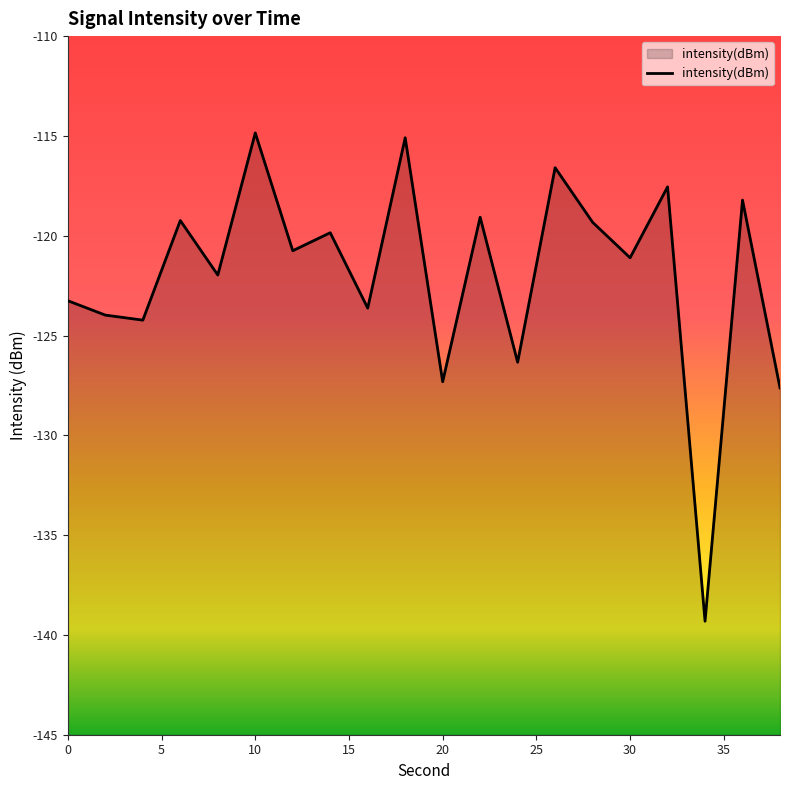

What is the maximum value shown in the chart?

-114.9